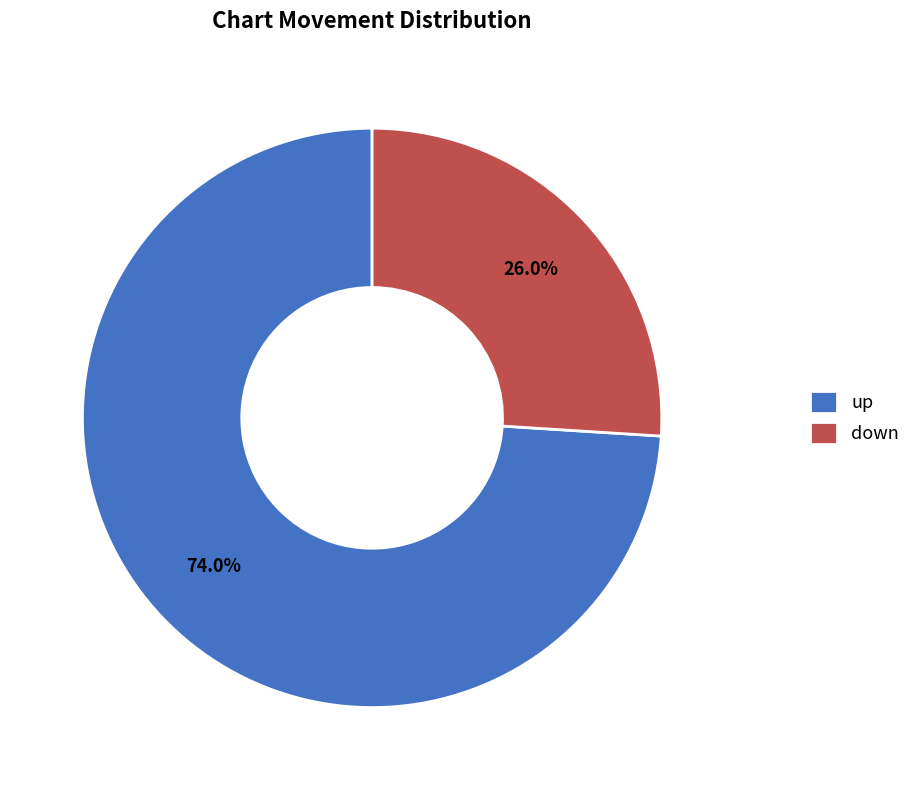

What is the smallest slice in the pie chart?

down